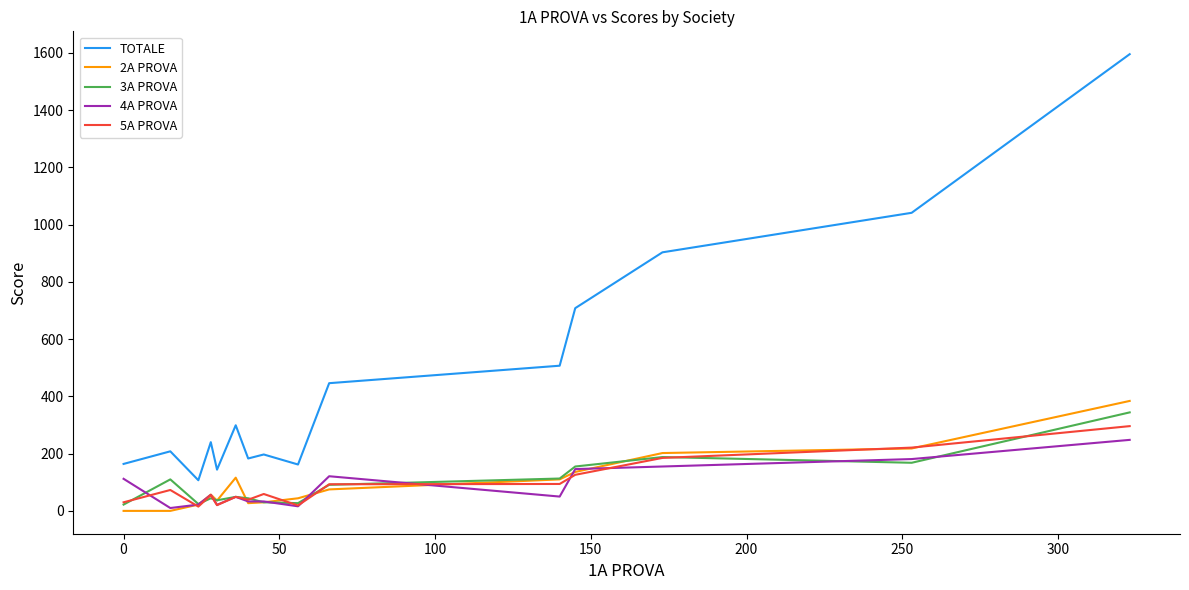

True or false: 2A PROVA and 4A PROVA intersect in this chart.

True